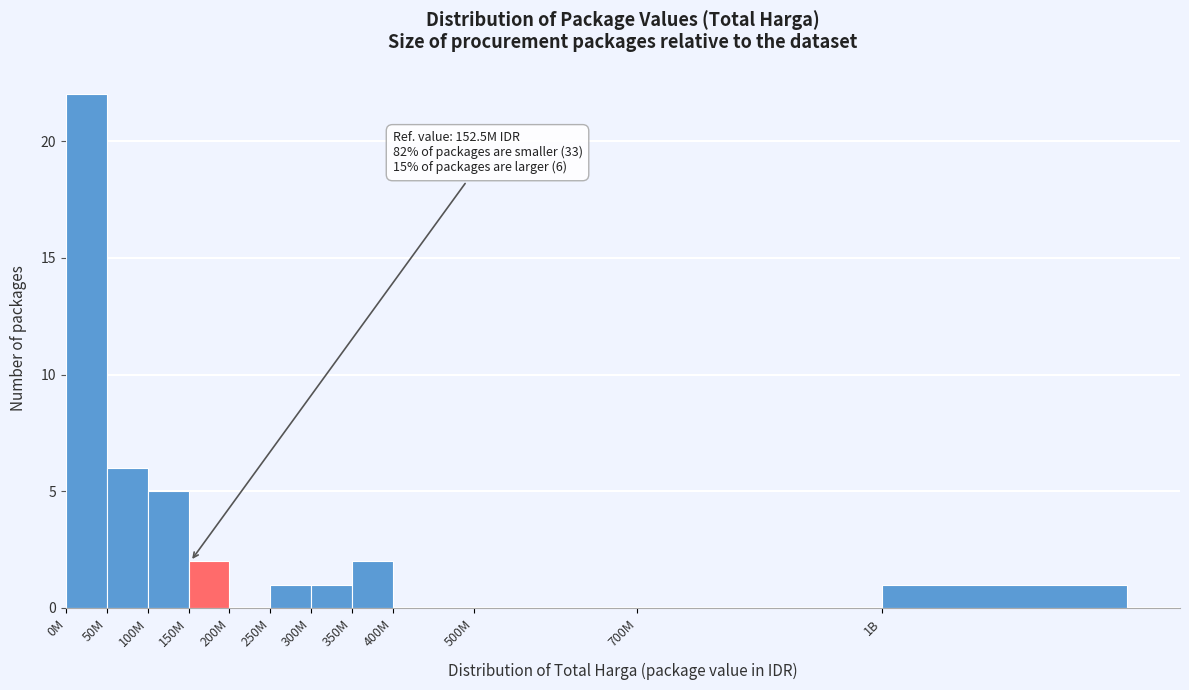

Reading left to right, extract all data points from this chart.

0M=22	50M=6	100M=5	150M=2	200M=0	250M=1	300M=1	350M=2	400M=0	500M=0	700M=0	1B=1